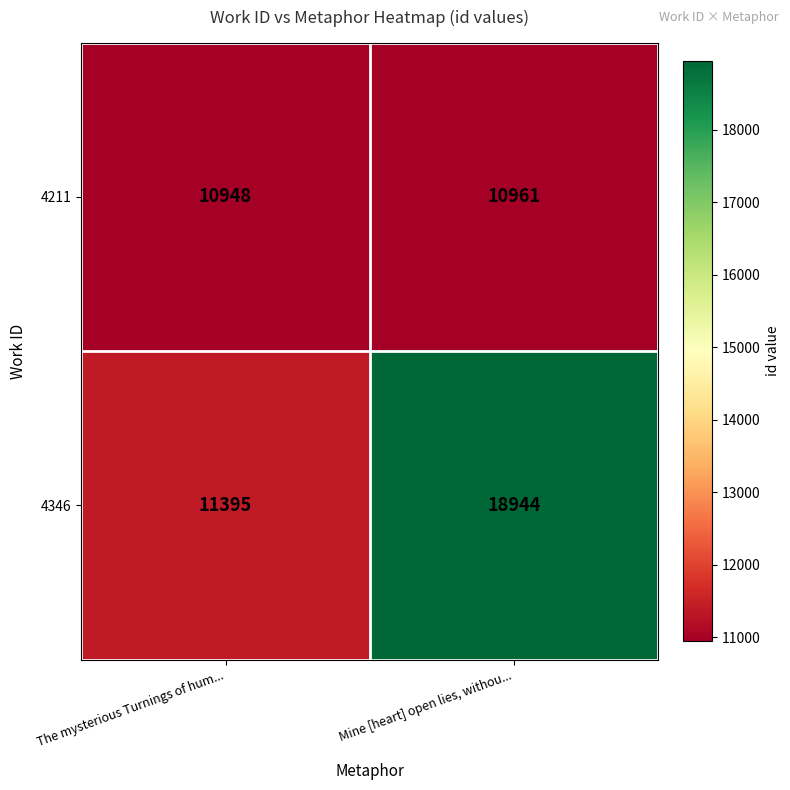

Between The mysterious Turnings of hum... and Mine [heart] open lies, withou..., which series saw the biggest shift?

4346